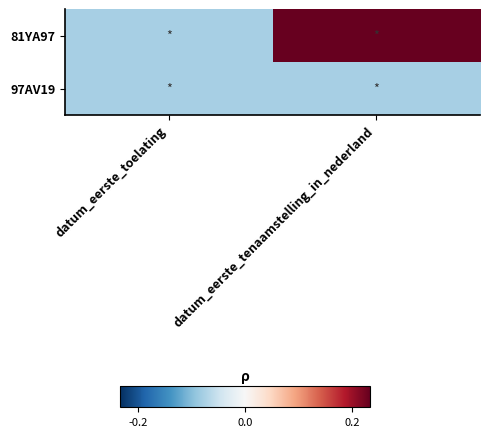

At which category is the sum across all series the highest?

datum_eerste_tenaamstelling_in_nederland